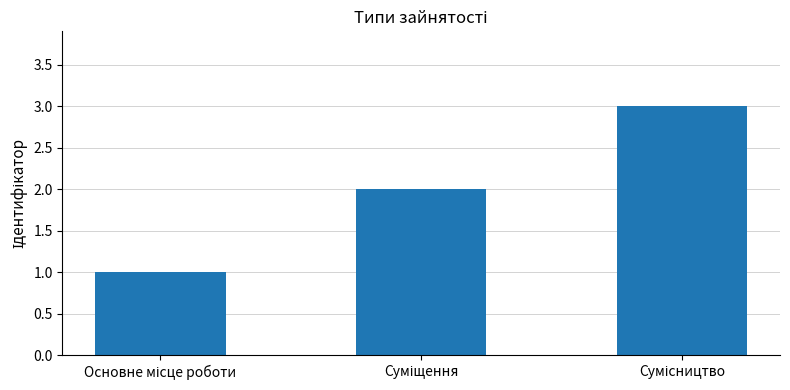

What is the sum of all values?

6